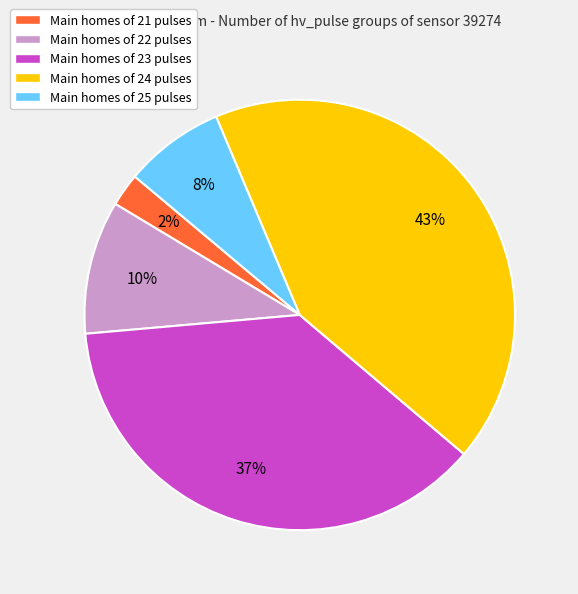

Is there a majority slice in this chart?

No